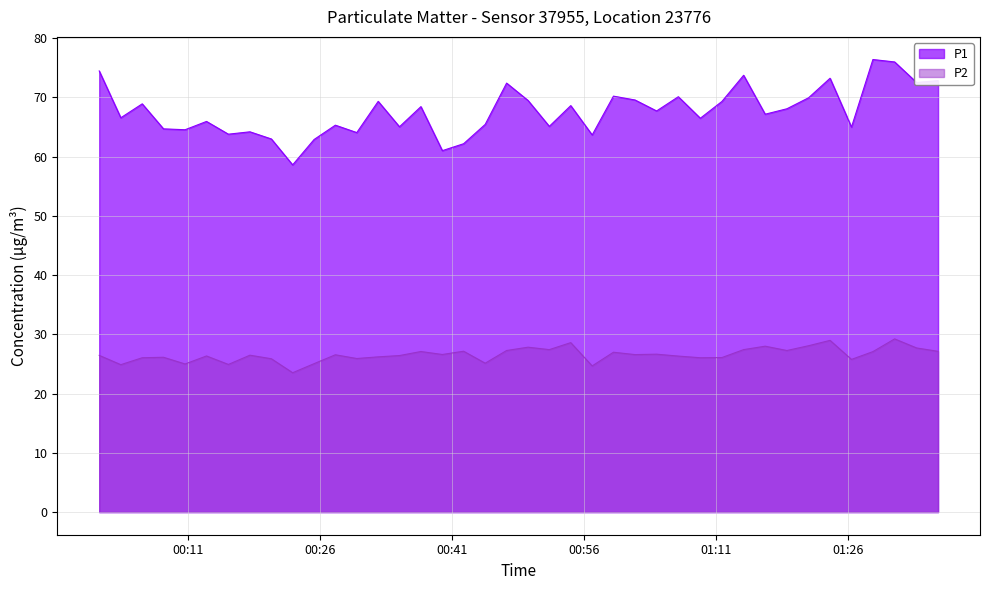

What is the difference between the maximum and minimum values in the P1 series?

17.8